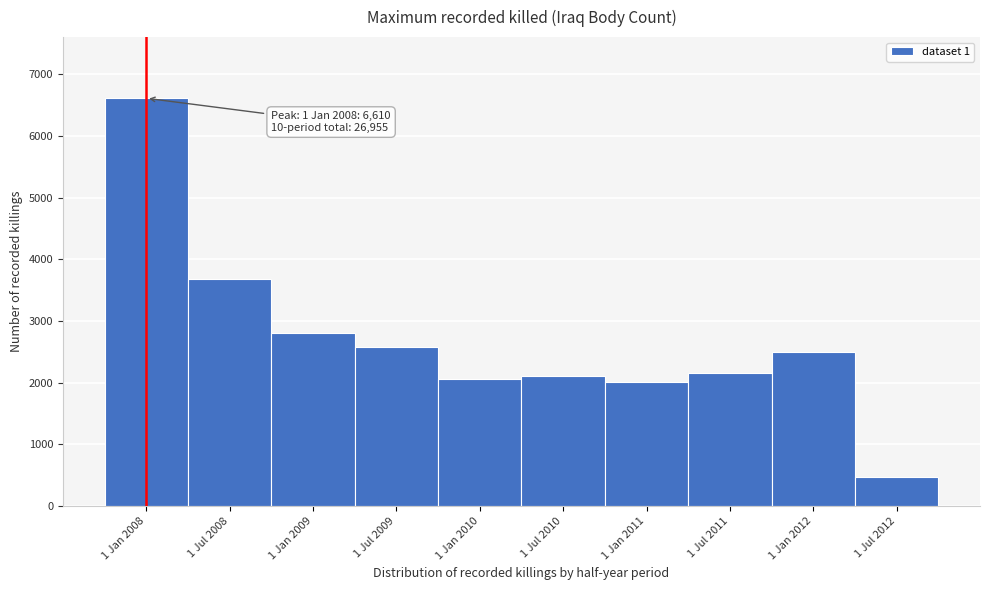

Reading left to right, extract all data points from this chart.

1 Jan 2008=6610	1 Jul 2008=3676	1 Jan 2009=2801	1 Jul 2009=2581	1 Jan 2010=2065	1 Jul 2010=2102	1 Jan 2011=2010	1 Jul 2011=2152	1 Jan 2012=2489	1 Jul 2012=469